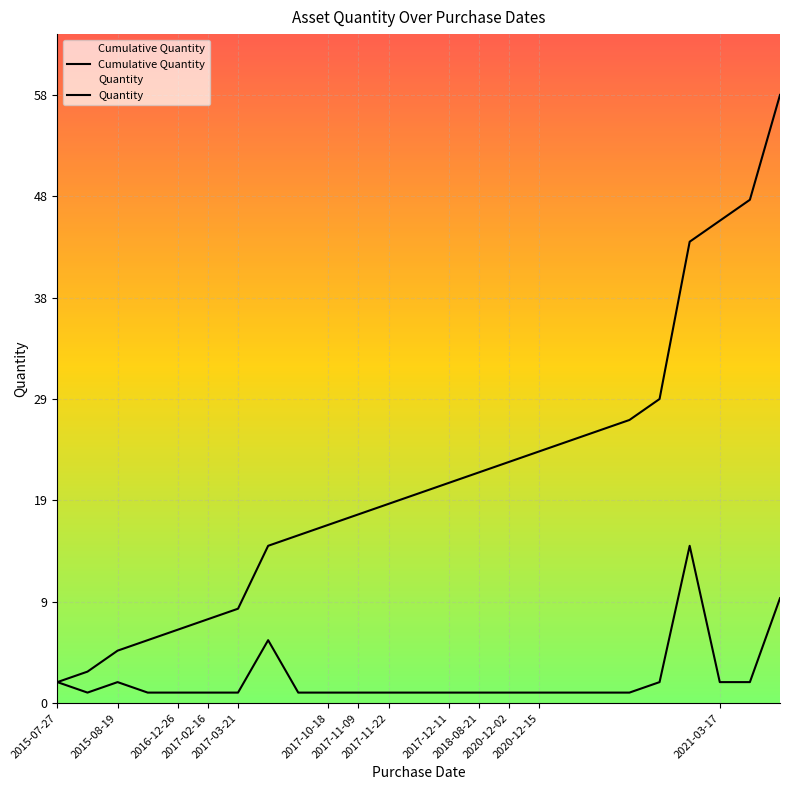

Does the chart display data point markers on the line(s)?

No